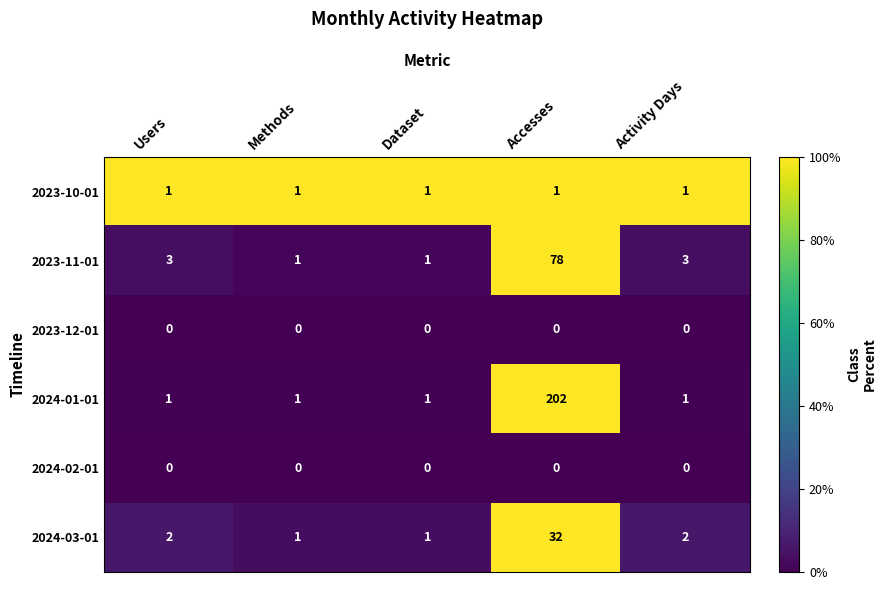

At which category does the chart reach its peak across all series?

Accesses